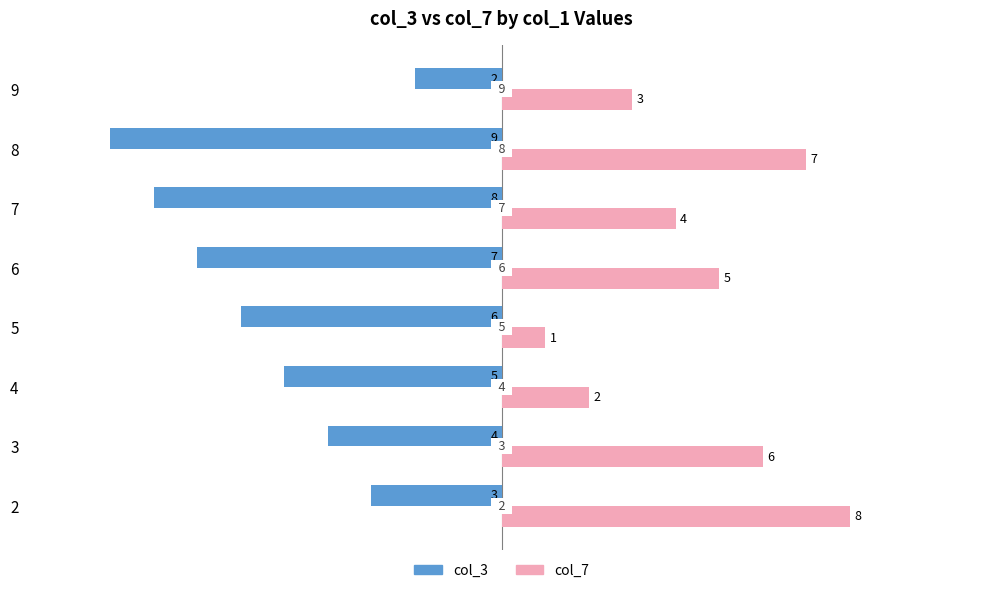

What is the sum of the col_3 values at 3 and 8?

-13